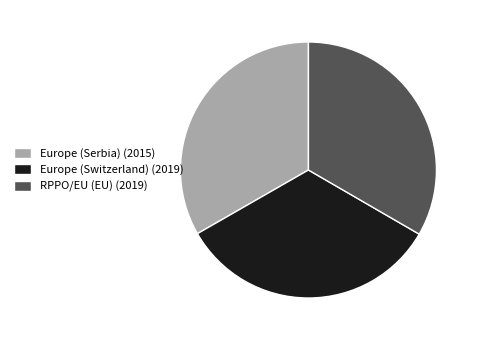

Combined, do Europe (Serbia) (2015) and Europe (Switzerland) (2019) account for over 50%?

Yes